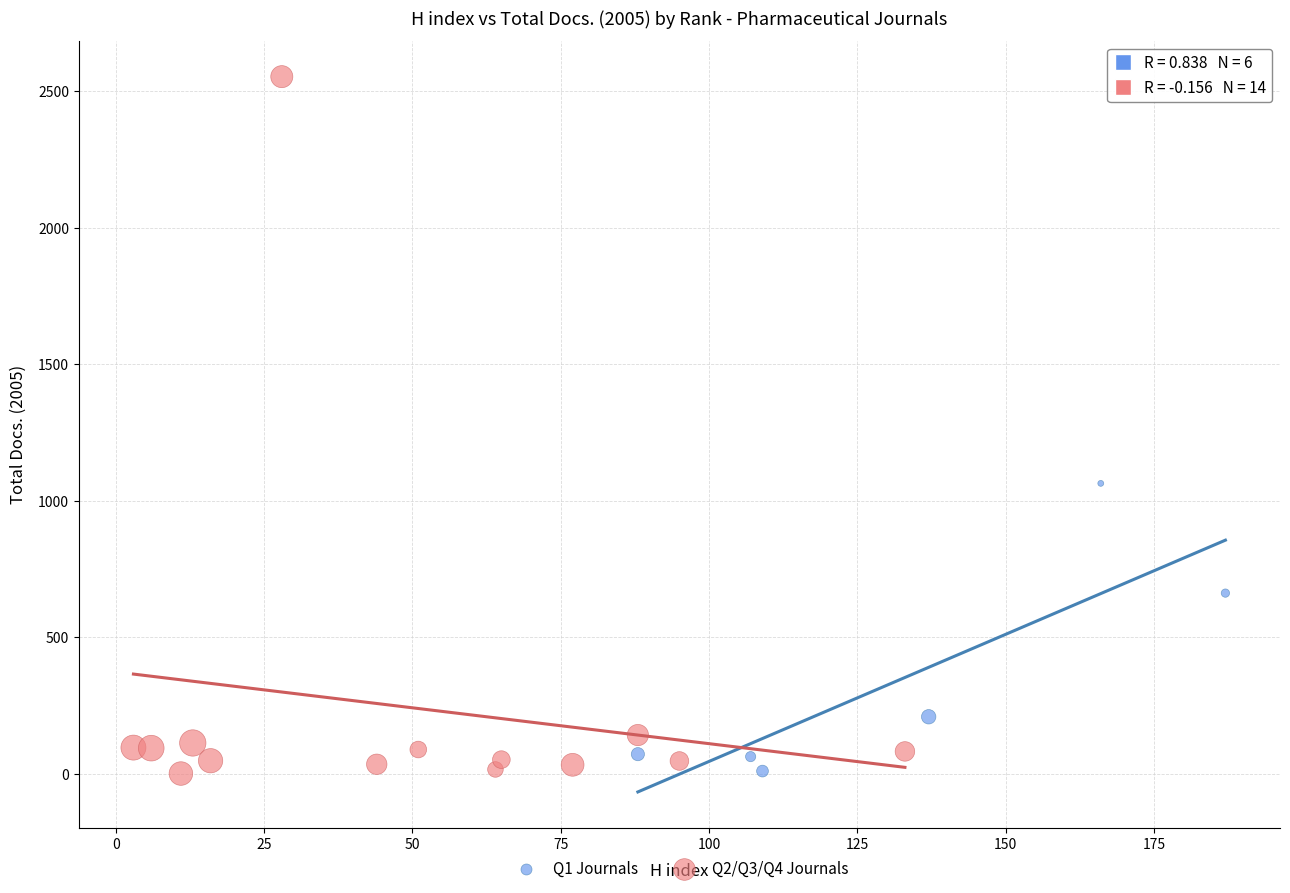

Which series has the widest spread of Y values?

Q2/Q3/Q4 Journals